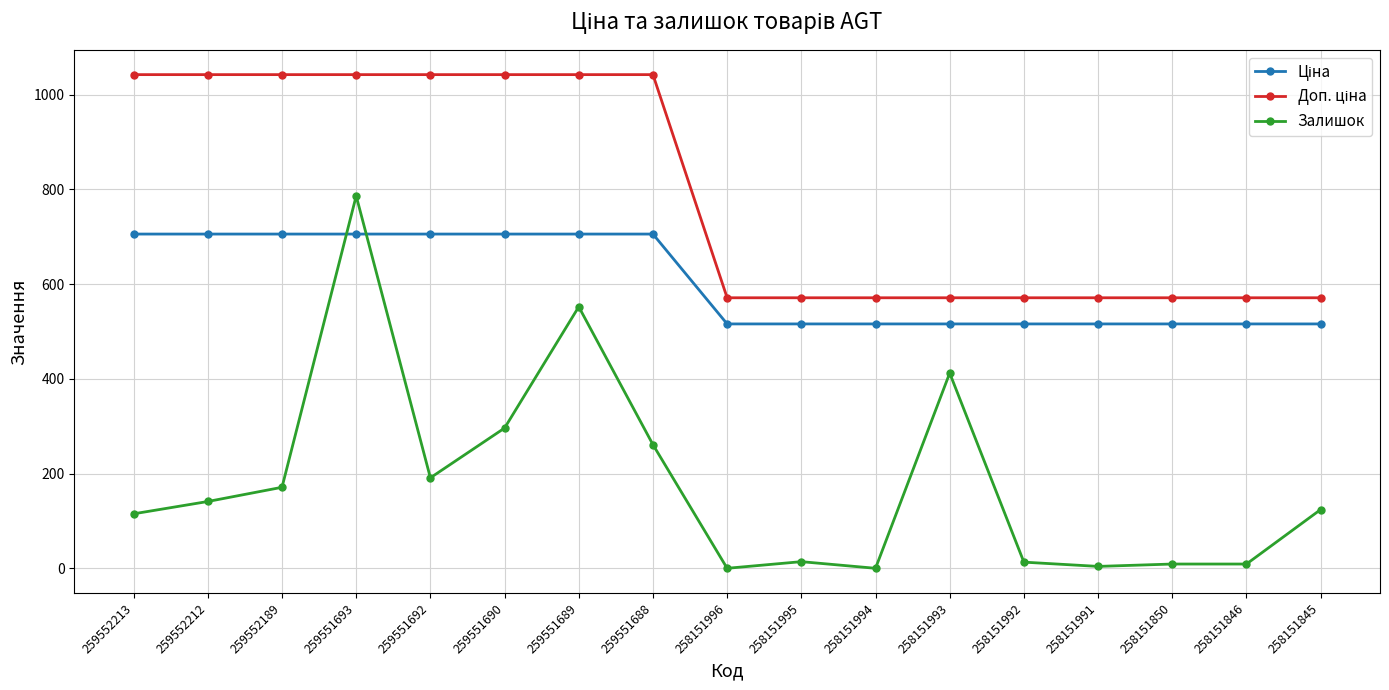

At which label is Залишок closest to 393?

258151993